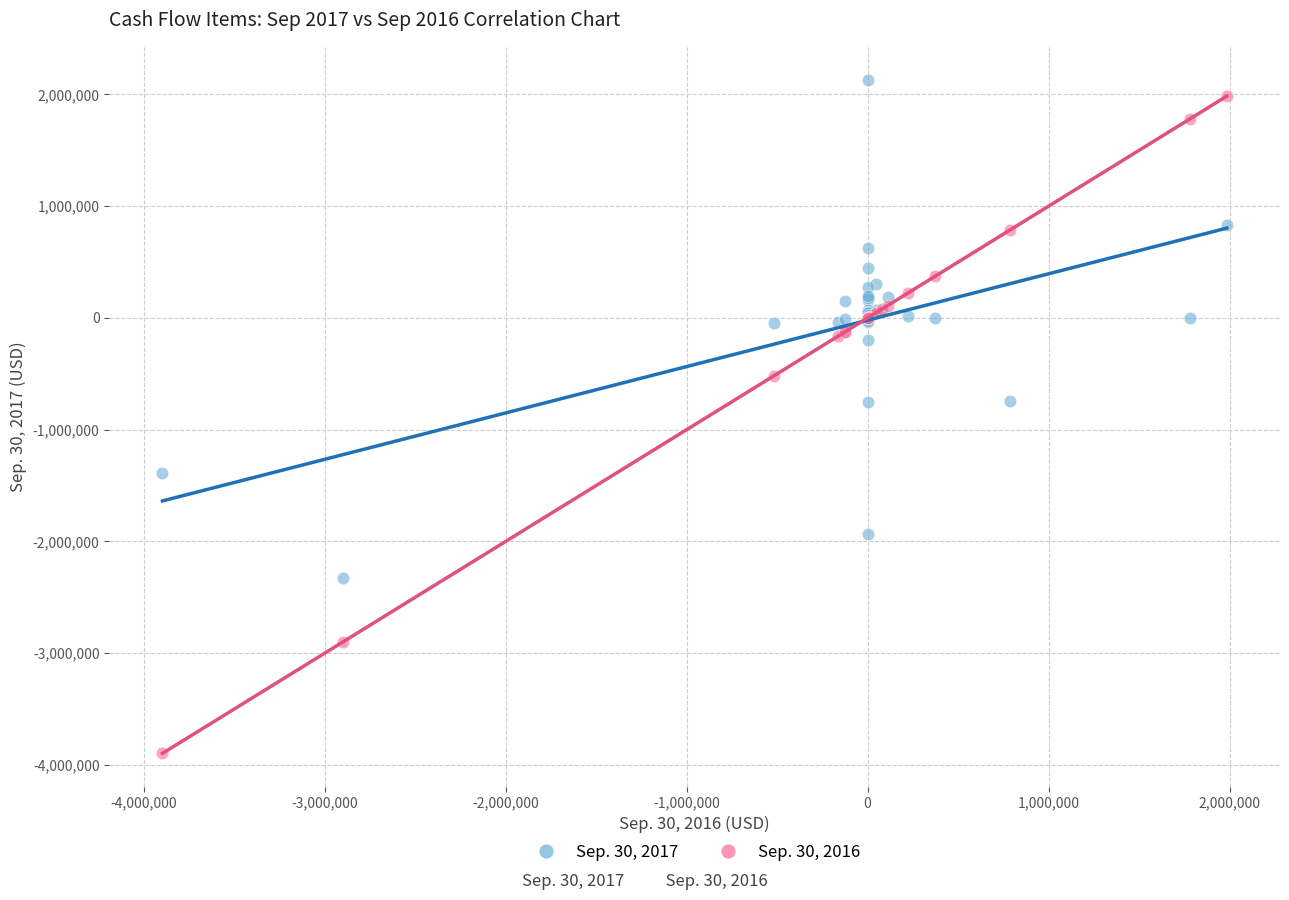

Which series contains the lowest Y value?

Sep. 30, 2016